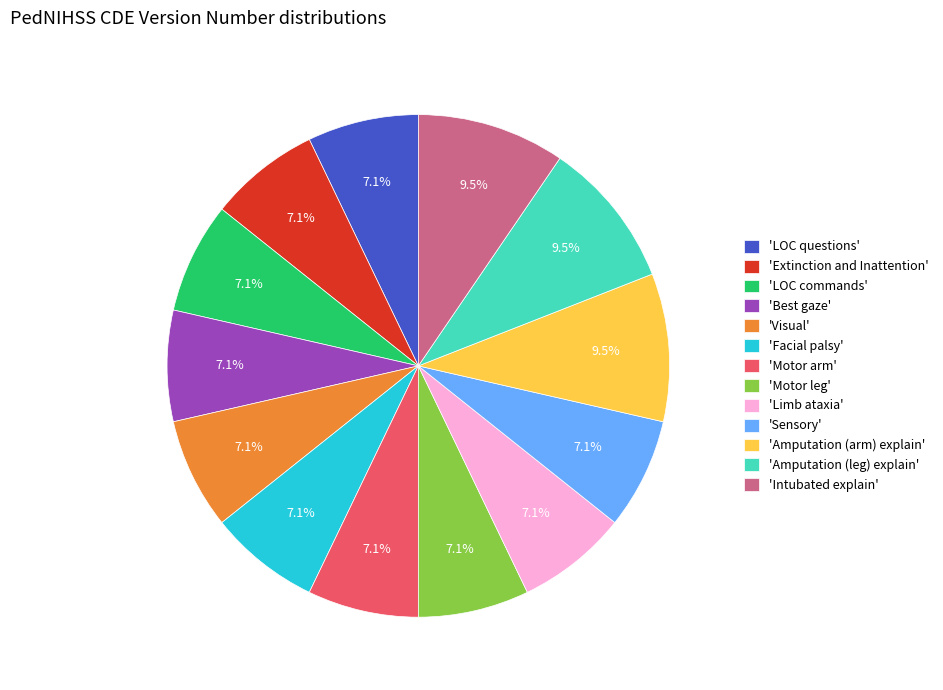

Do 'Motor arm' and 'LOC questions' together represent more than half of the pie?

No